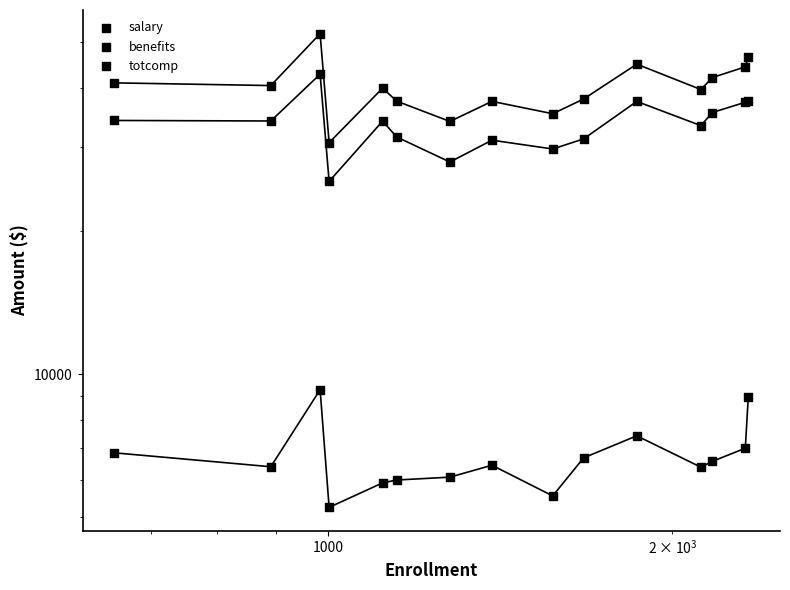

At which category is the sum across all series the highest?

1000